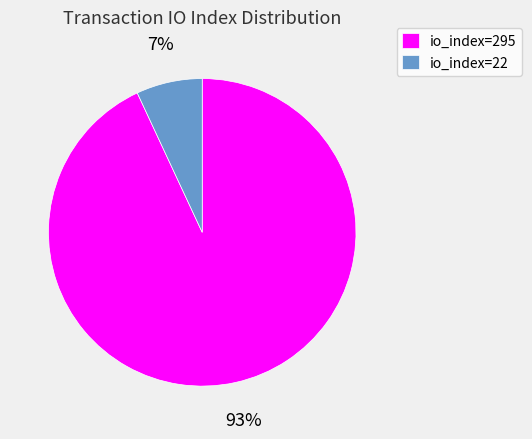

What is the smallest slice in the pie chart?

io_index=22